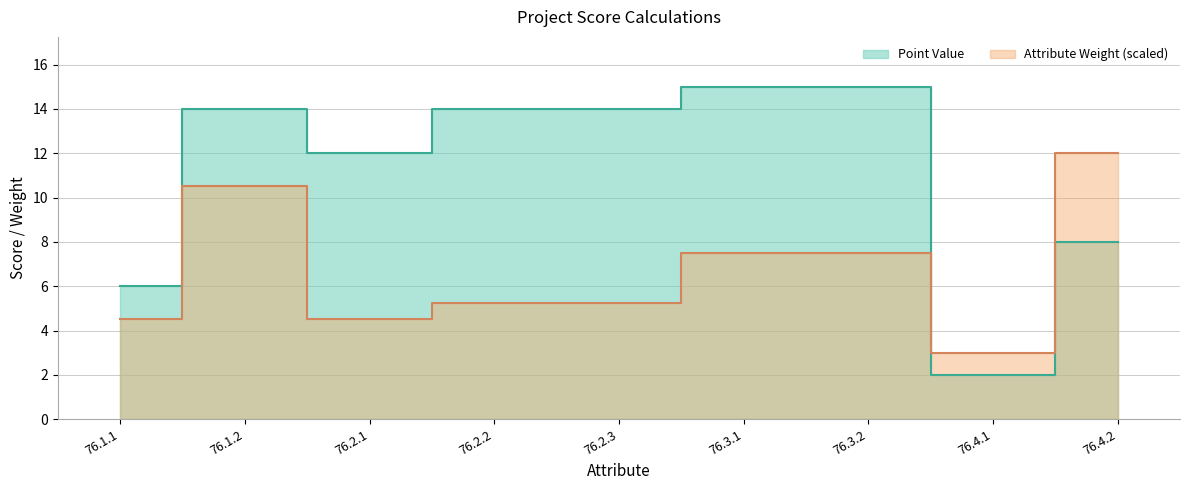

Which series has the largest total across all categories?

Point Value